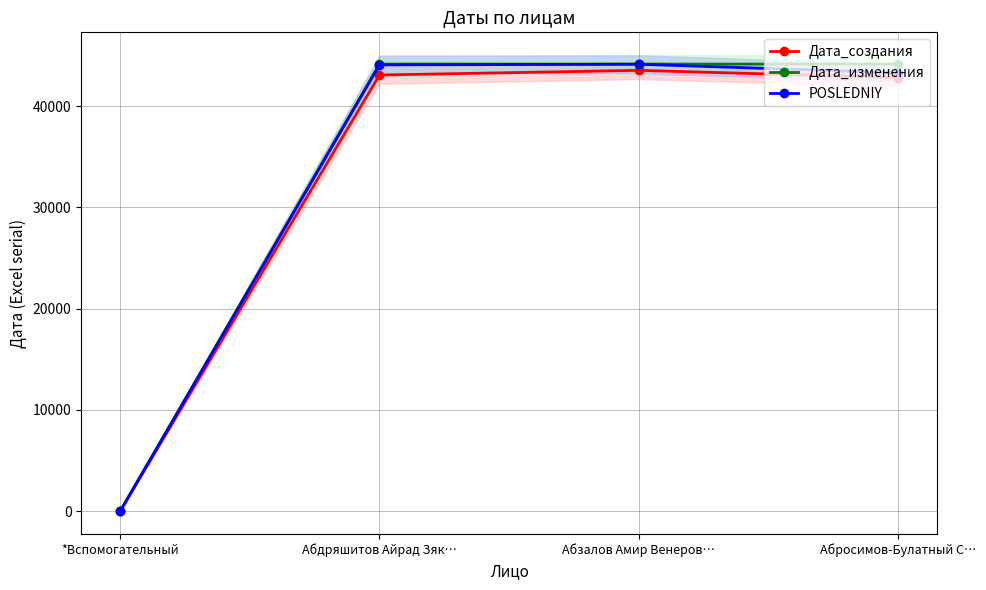

How many positive values does the POSLEDNIY series have?

3